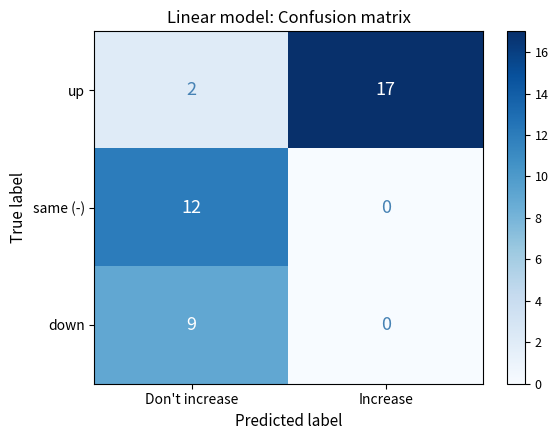

Rank the series by their average value, from highest to lowest.

up, same (-), down